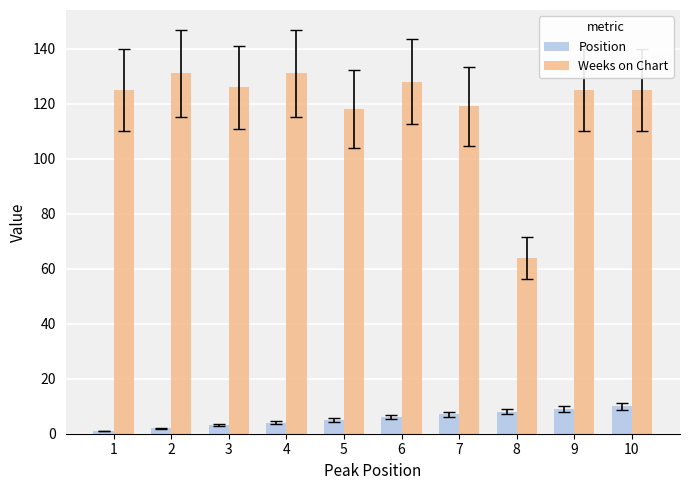

What are all the series names shown in the legend?

Position, Weeks on Chart